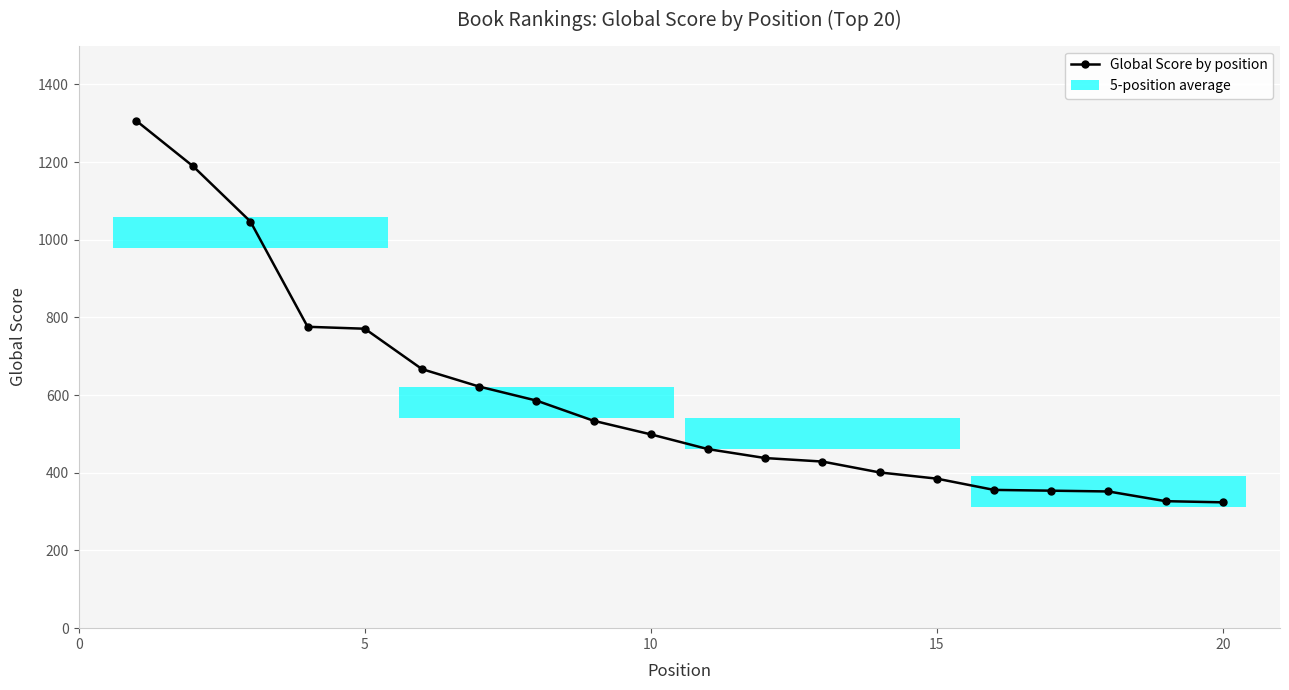

What is the average value?

591